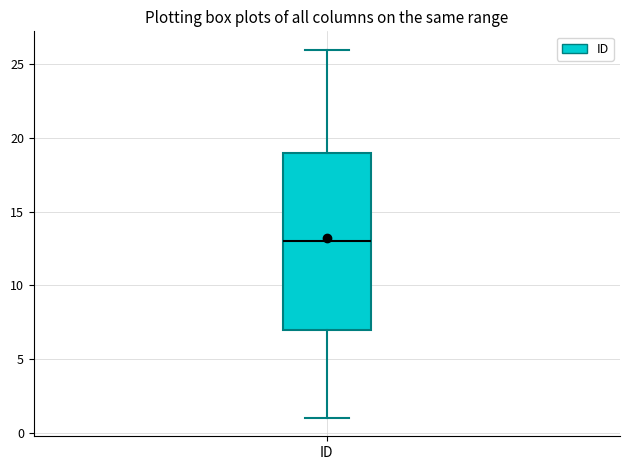

Transcribe this box plot: give where the median line is, the range the box spans, and where the two whiskers end, as read against the y-axis. The values are not printed on the chart, so give them approximately, as read against the axis.

median 13, box 7 to 19, whiskers 1 to 26